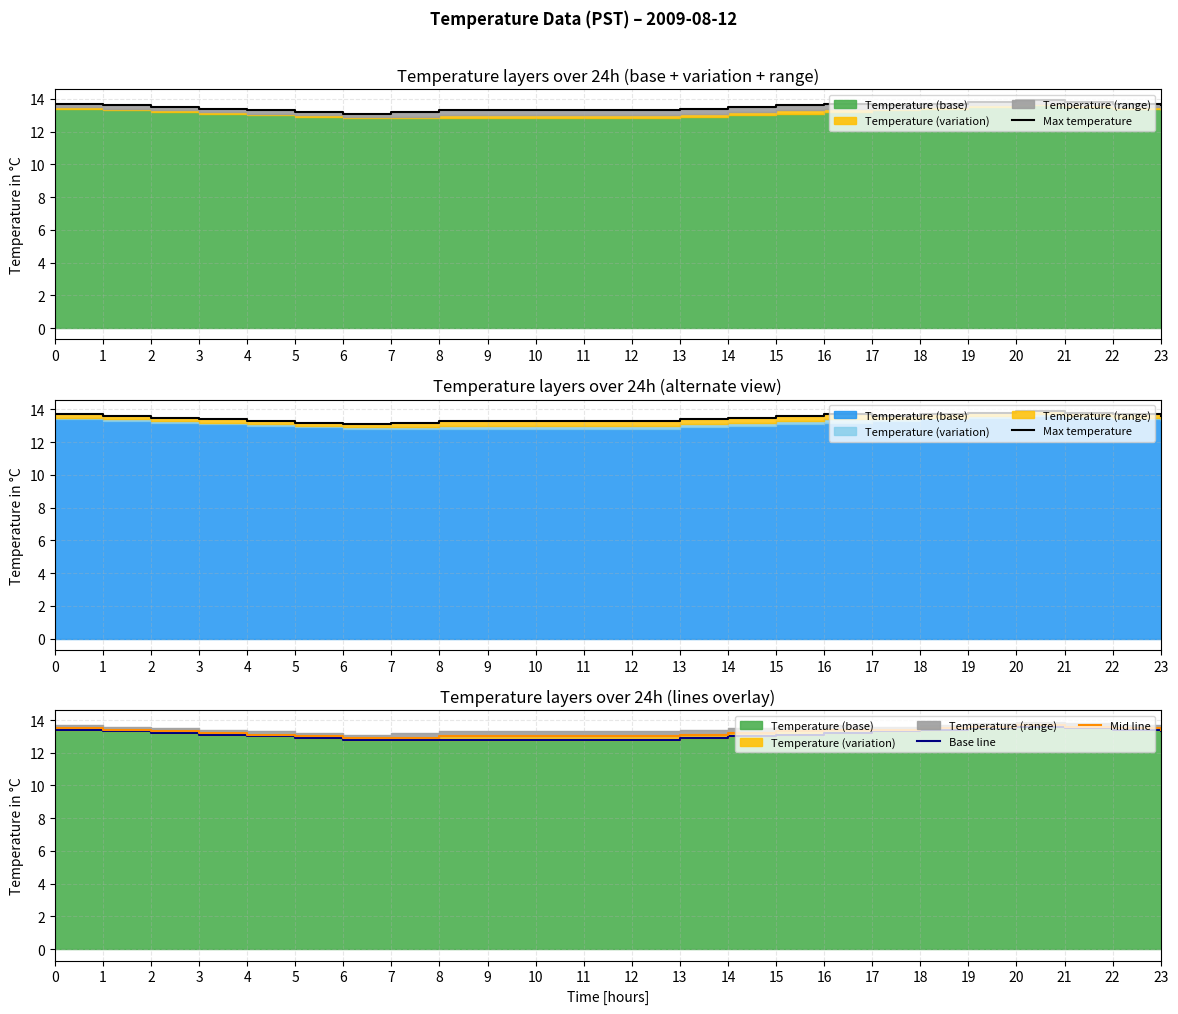

The value of Base line at 13 is 12.9. True or false?

True